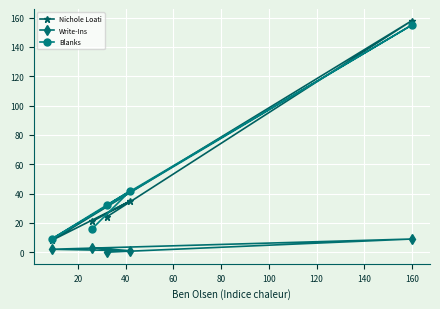

What is the difference between the second highest and minimum values in the Nichole Loati series?

27